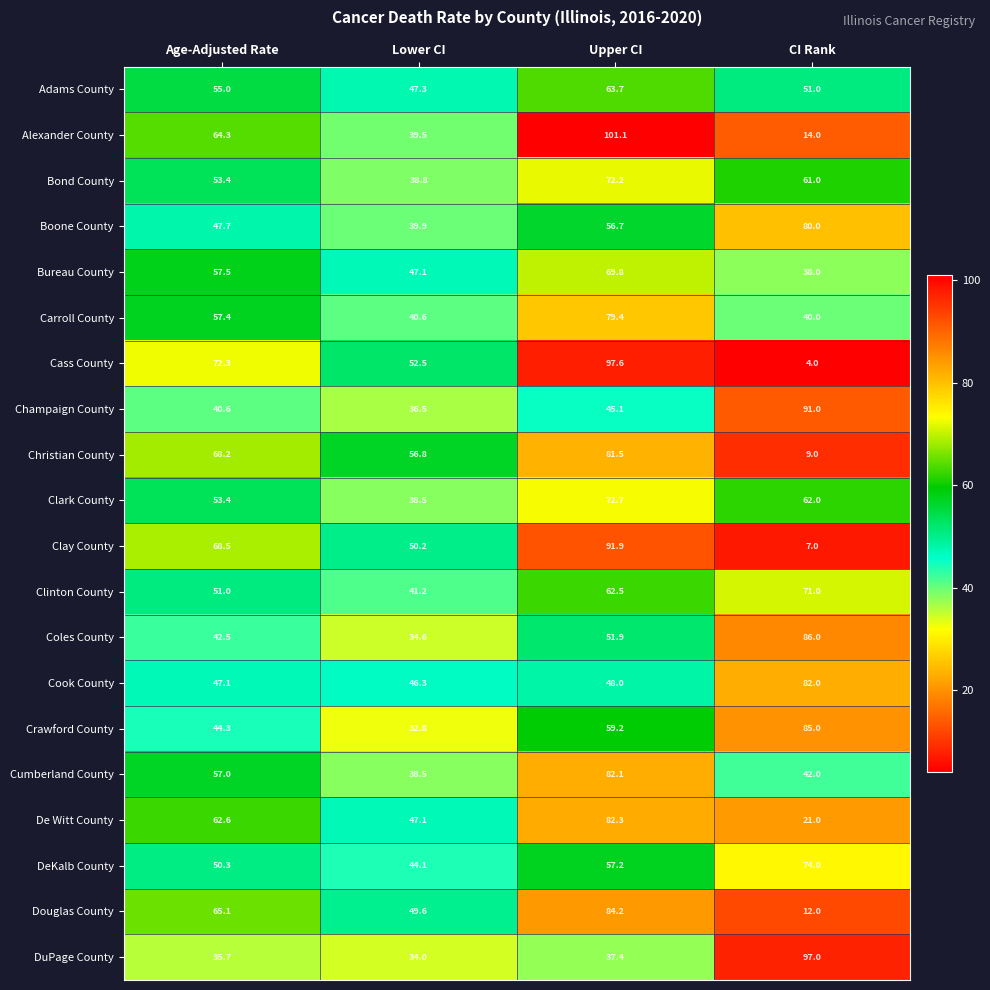

Which series has the largest total across all categories?

Clark County